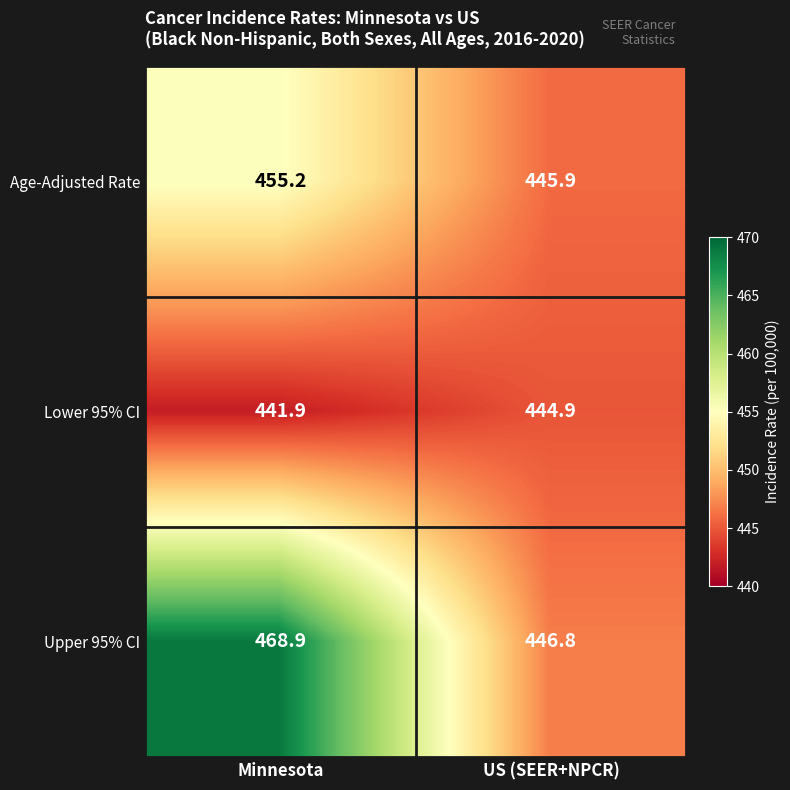

At US (SEER+NPCR), list the series in order from largest to smallest.

Upper 95% CI, Age-Adjusted Rate, Lower 95% CI